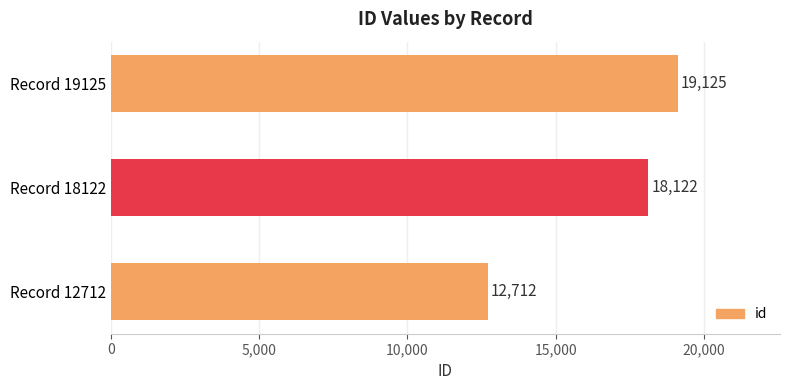

How many series are shown in this chart?

1